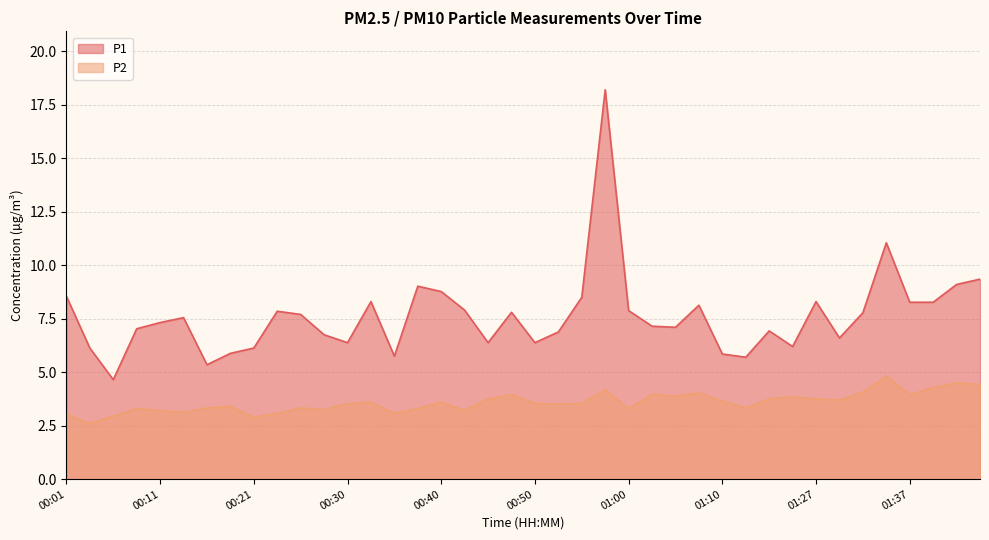

The P1 series shows 14.1 at 01:27. True or false?

False